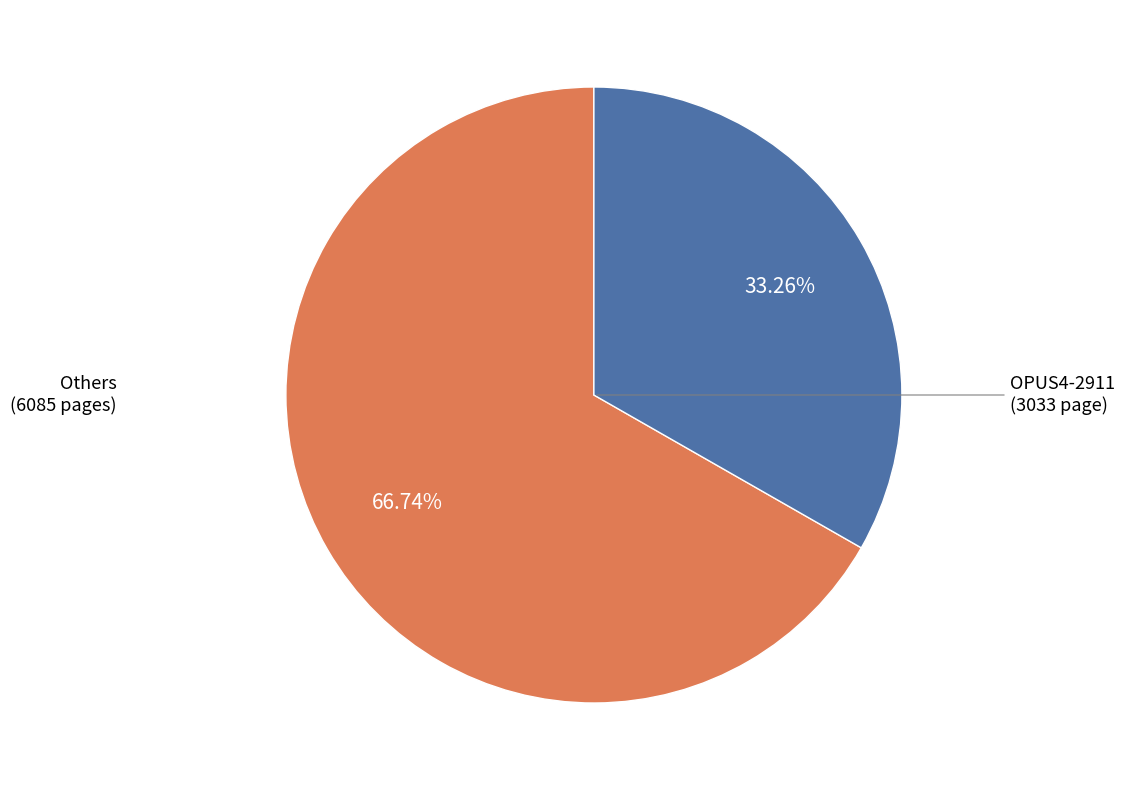

Does any single category account for the majority?

Yes